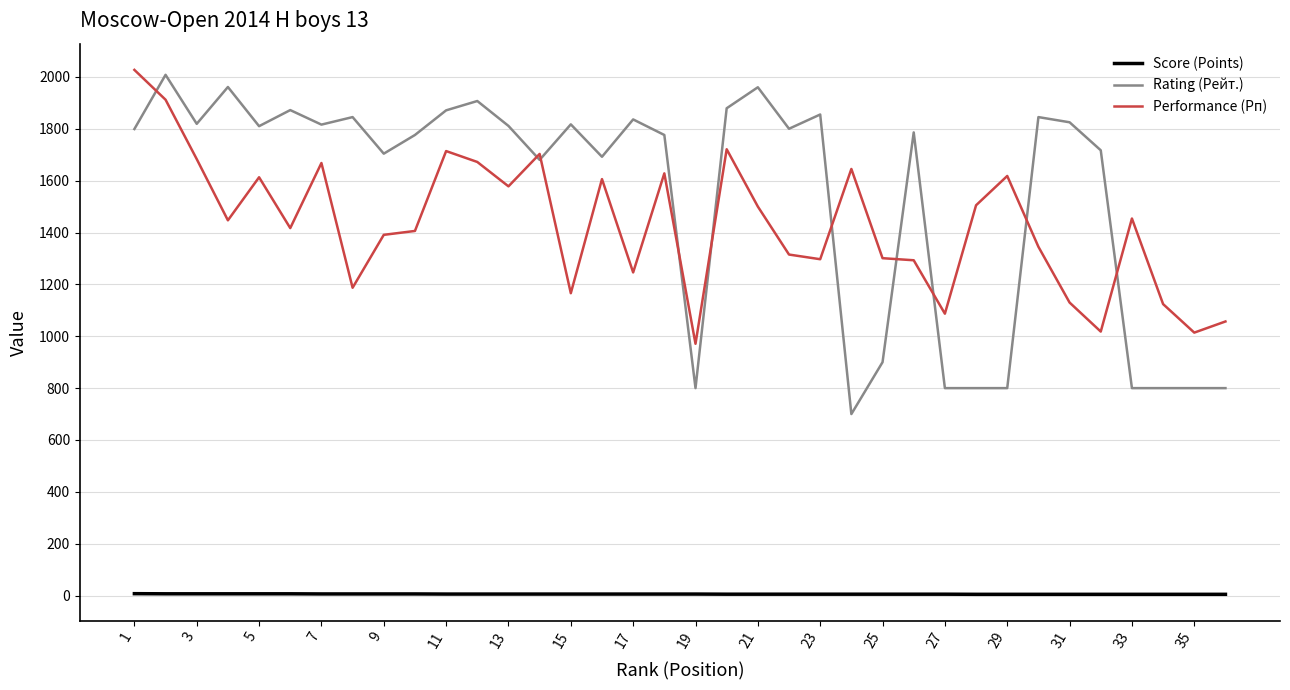

True or false: Performance (Рп) and Rating (Рейт.) cross at least once.

True